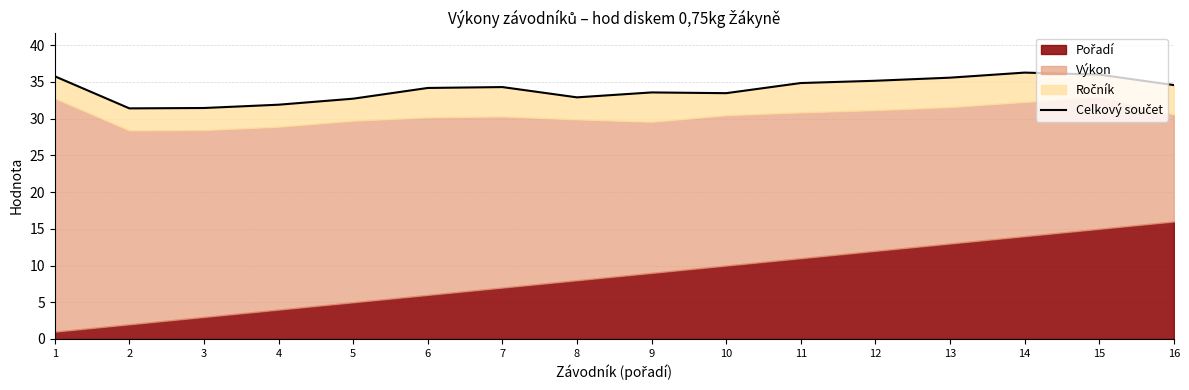

Reading right to left, transcribe all the data shown in this chart.

34.6	36.0	36.3	35.6	35.2	34.9	33.5	33.6	32.9	34.3	34.2	32.7	31.9	31.4	31.4	35.8